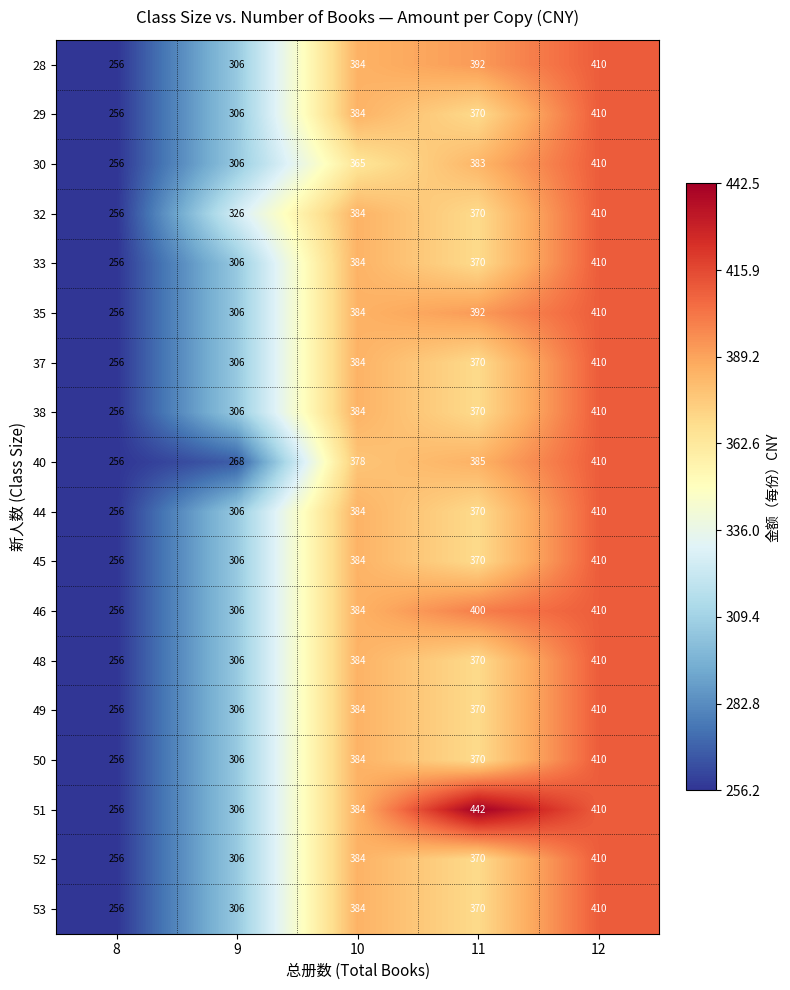

What is the maximum value shown in the chart?

442